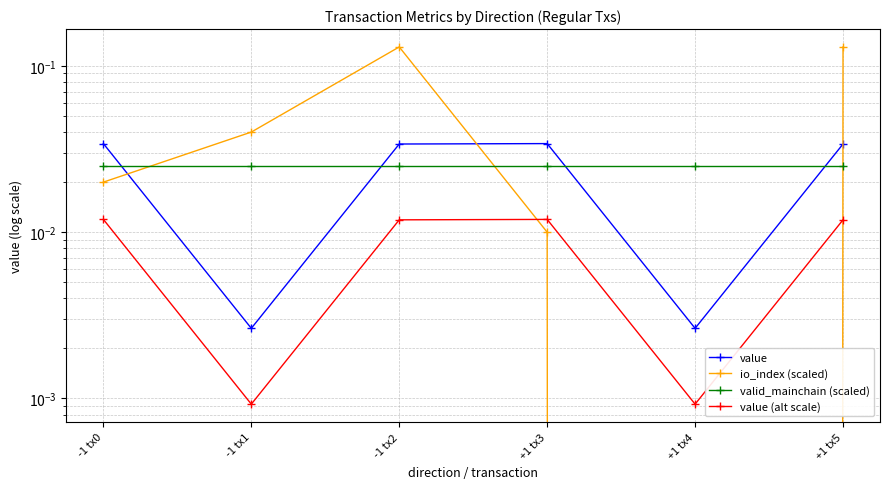

Reading left to right, what are all the values shown in this chart?

value: 0.0	0.0	0.0	0.0	0.0	0.0
io_index (scaled): 0.0	0.0	0.1	0.0	0.0	0.1
valid_mainchain (scaled): 0.0	0.0	0.0	0.0	0.0	0.0
value (alt scale): 0.0	0.0	0.0	0.0	0.0	0.0